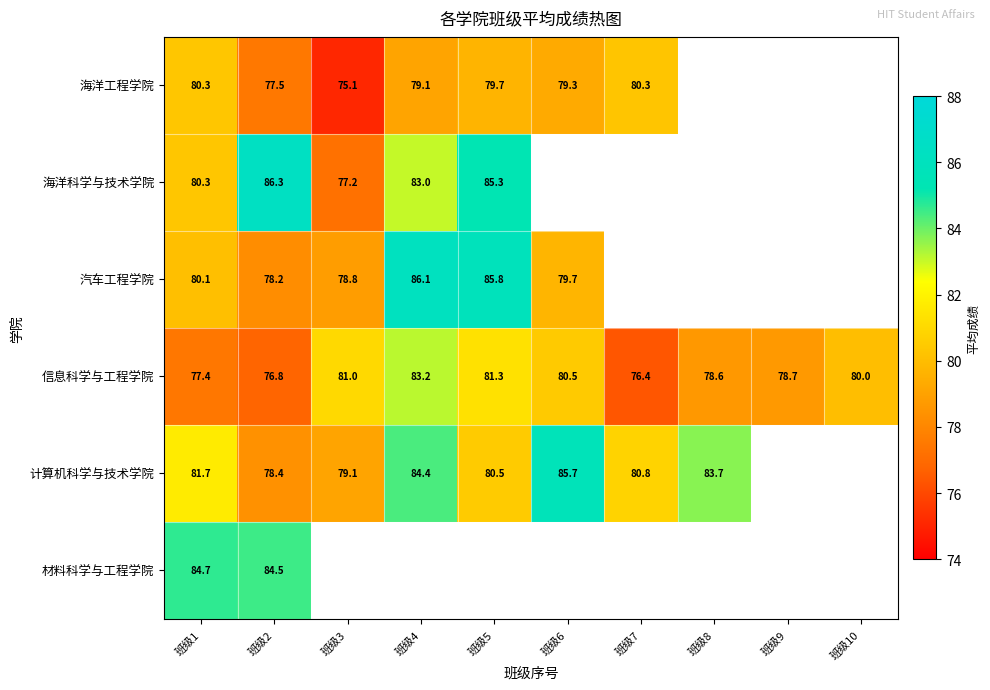

Rank the series at 班级2 from lowest to highest value.

信息科学与工程学院, 海洋工程学院, 汽车工程学院, 计算机科学与技术学院, 材料科学与工程学院, 海洋科学与技术学院